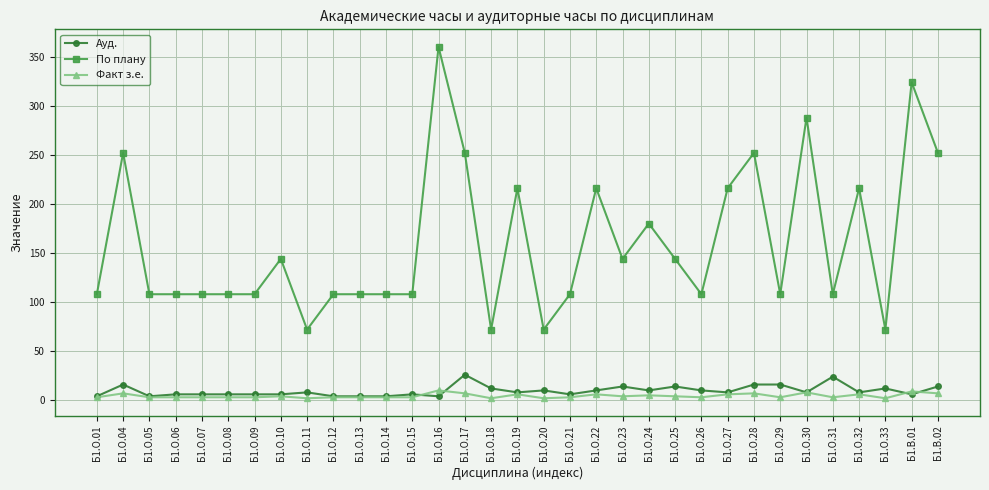

Read the Ауд. value at Б1.О.07.

6